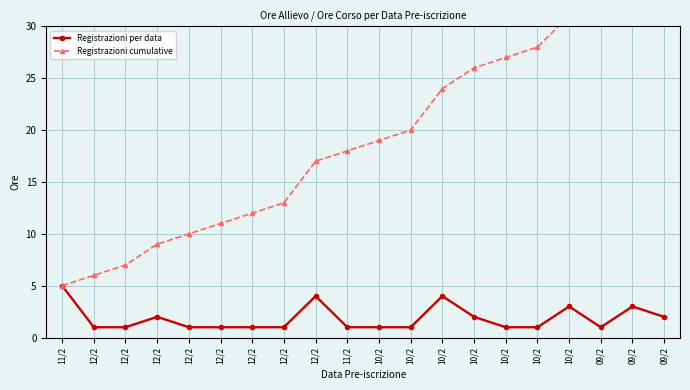

Reading right to left, extract all data points from this chart.

Registrazioni per data: 09/2=2	09/2=3	09/2=1	10/2=3	10/2=1	10/2=1	10/2=2	10/2=4	10/2=1	10/2=1	11/2=1	12/2=4	12/2=1	12/2=1	12/2=1	12/2=1	12/2=2	12/2=1	12/2=1	11/2=5
Registrazioni cumulative: 09/2=37	09/2=35	09/2=32	10/2=31	10/2=28	10/2=27	10/2=26	10/2=24	10/2=20	10/2=19	11/2=18	12/2=17	12/2=13	12/2=12	12/2=11	12/2=10	12/2=9	12/2=7	12/2=6	11/2=5